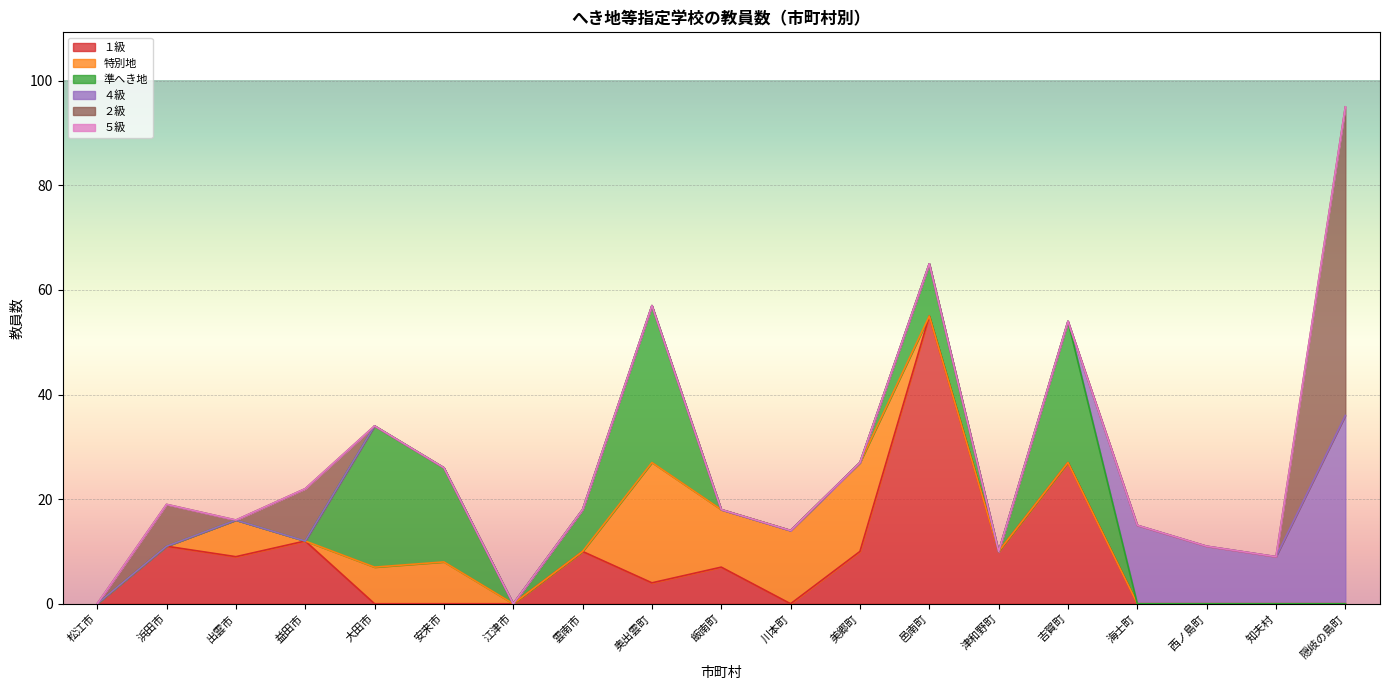

Between 大田市 and 知夫村, which series saw the biggest shift?

準へき地